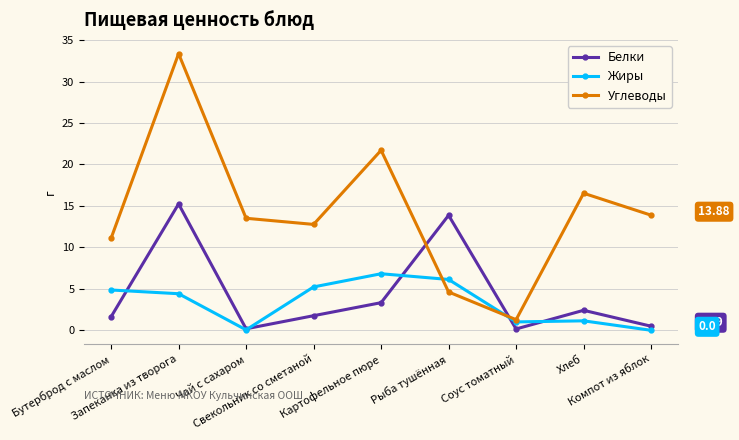

How many data points in Жиры are less than 4?

4